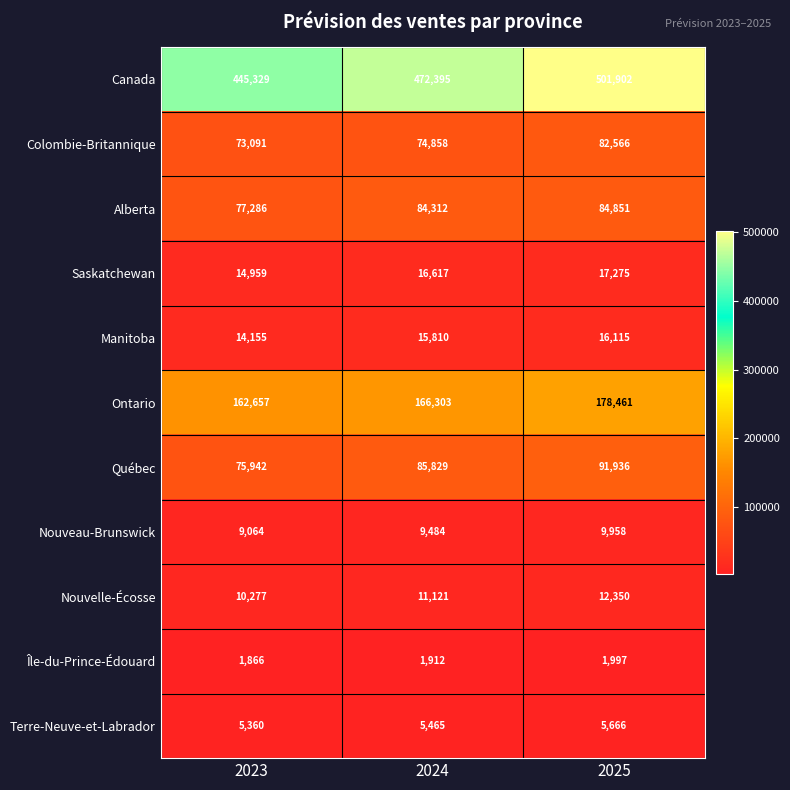

What is the total value across all series at 2024?

944106